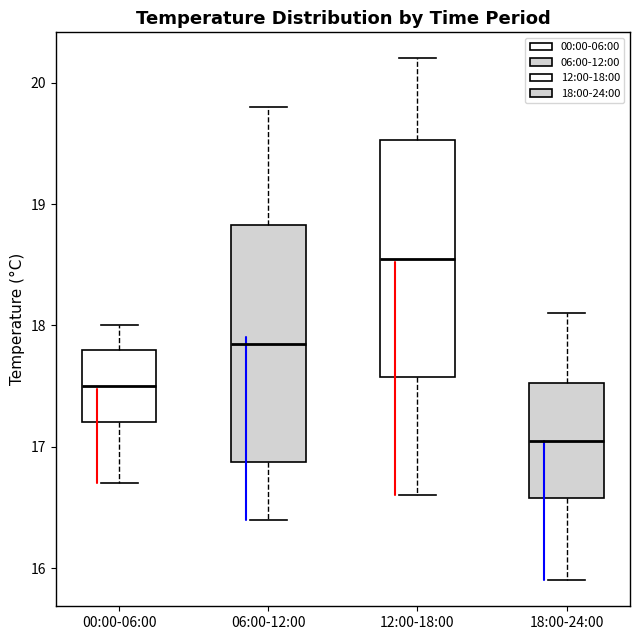

Where is the upper edge of the box for 18:00-24:00 on the y-axis? The values are not printed on the chart, so give them approximately, as read against the axis.

17.5